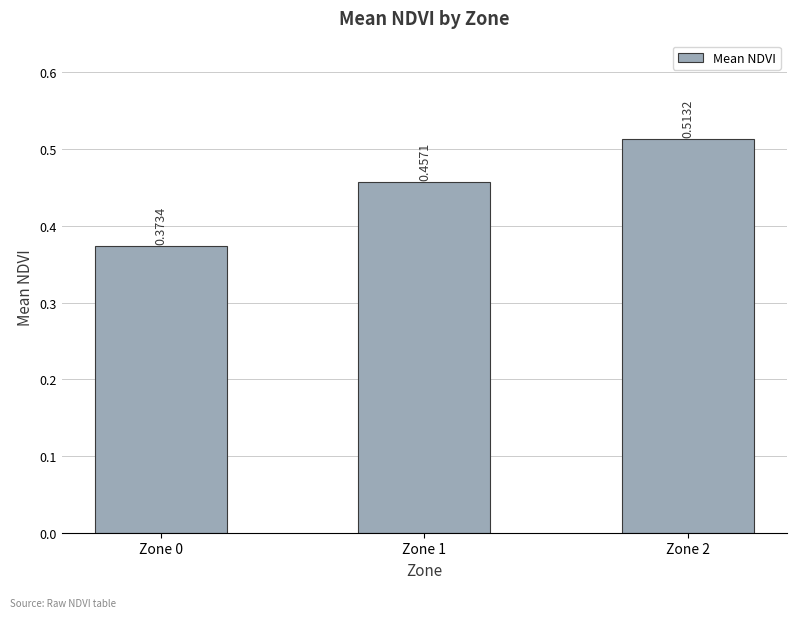

List the labels in order of value, largest first.

Zone 2, Zone 1, Zone 0